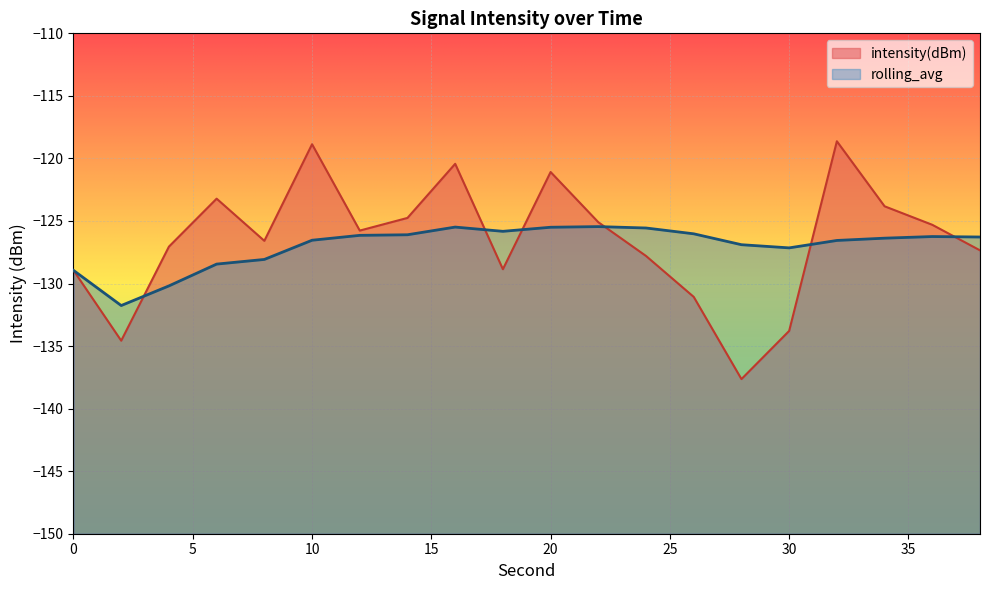

List the series in order of their overall mean, highest first.

intensity(dBm), rolling_avg